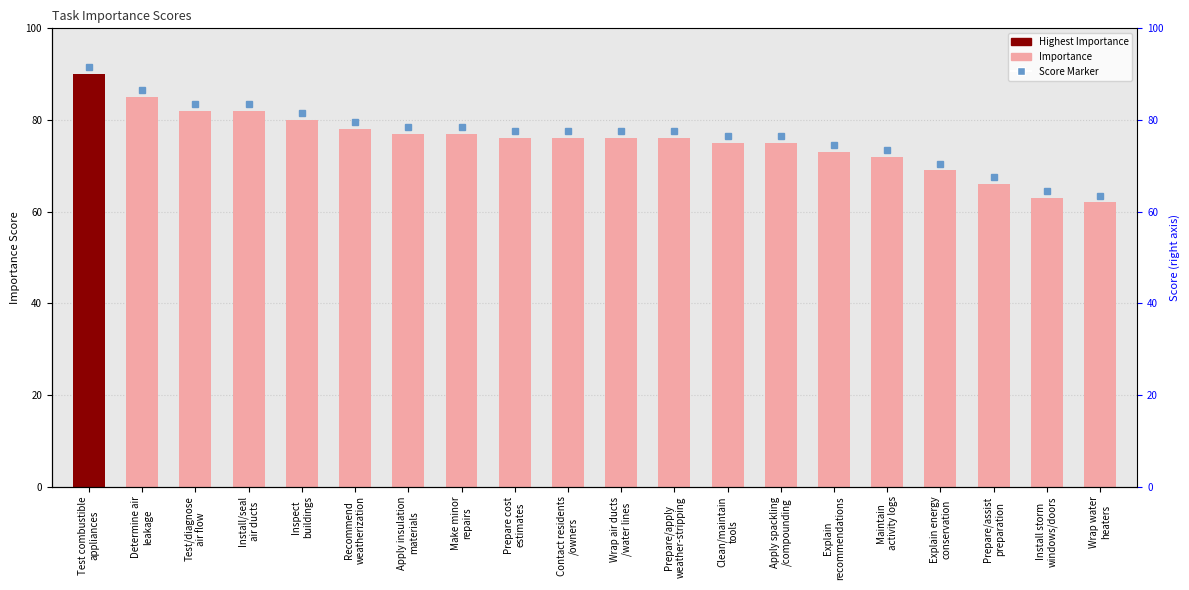

What is the difference between the values at Test combustible
appliances and Install storm
windows/doors?

27